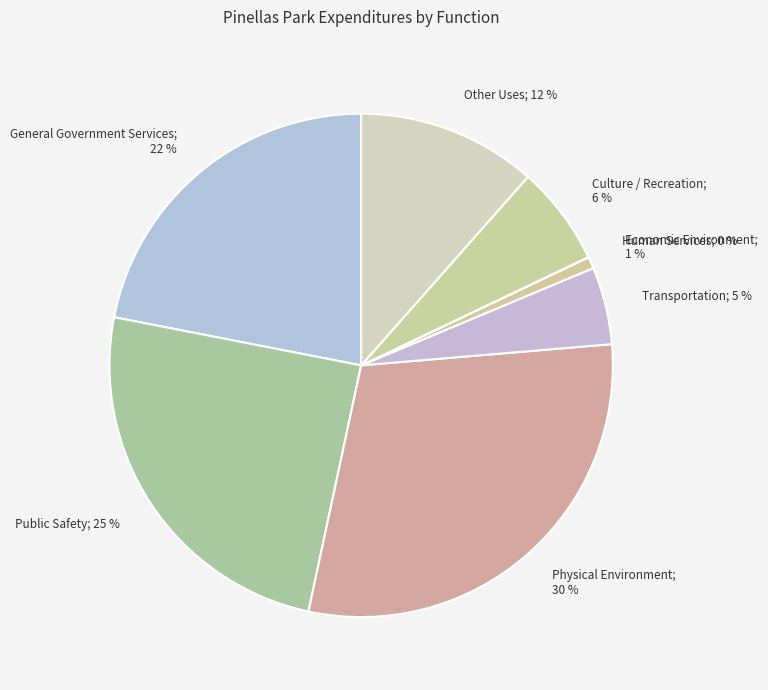

To the nearest percent, what is the difference between the largest and smallest slice percentages?

30%